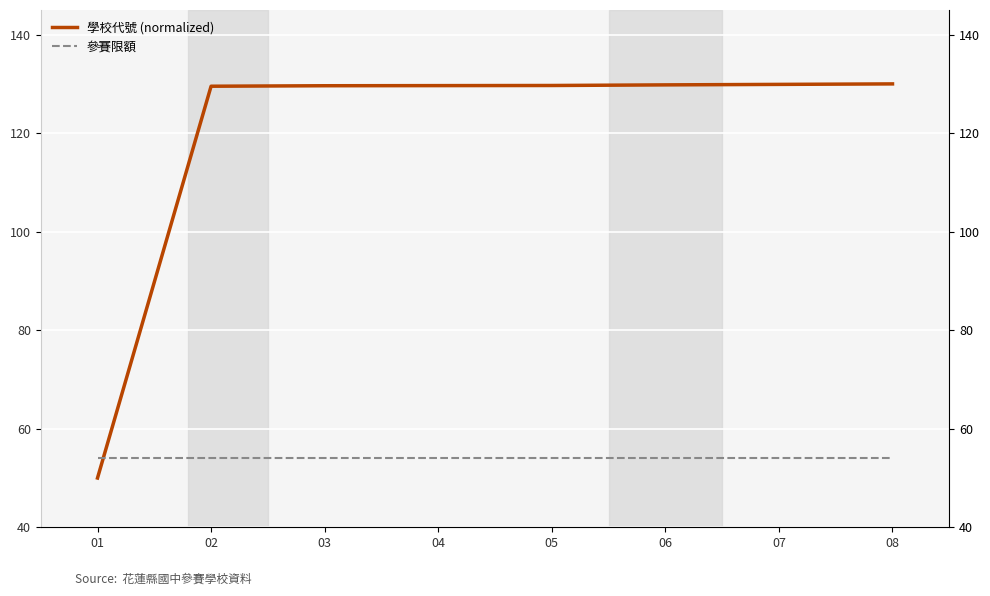

Between 01 and 05, which is larger?

05